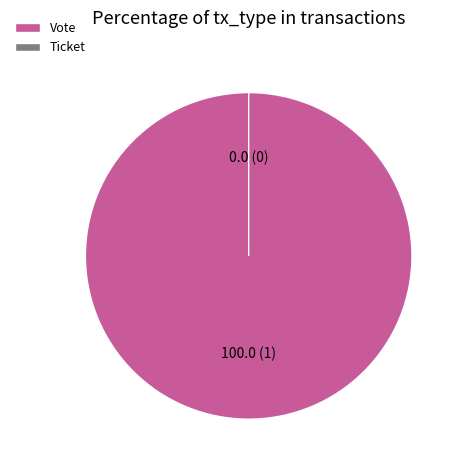

Combined, do Ticket and Vote account for over 50%?

Yes